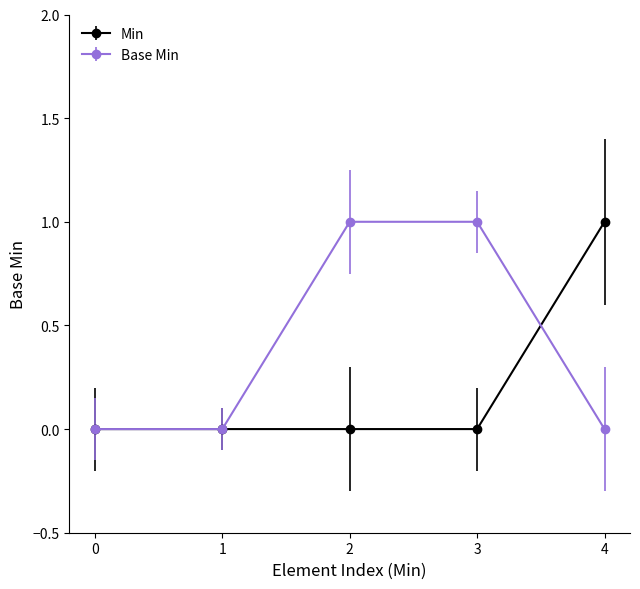

What are all the series names shown in the legend?

Min, Base Min